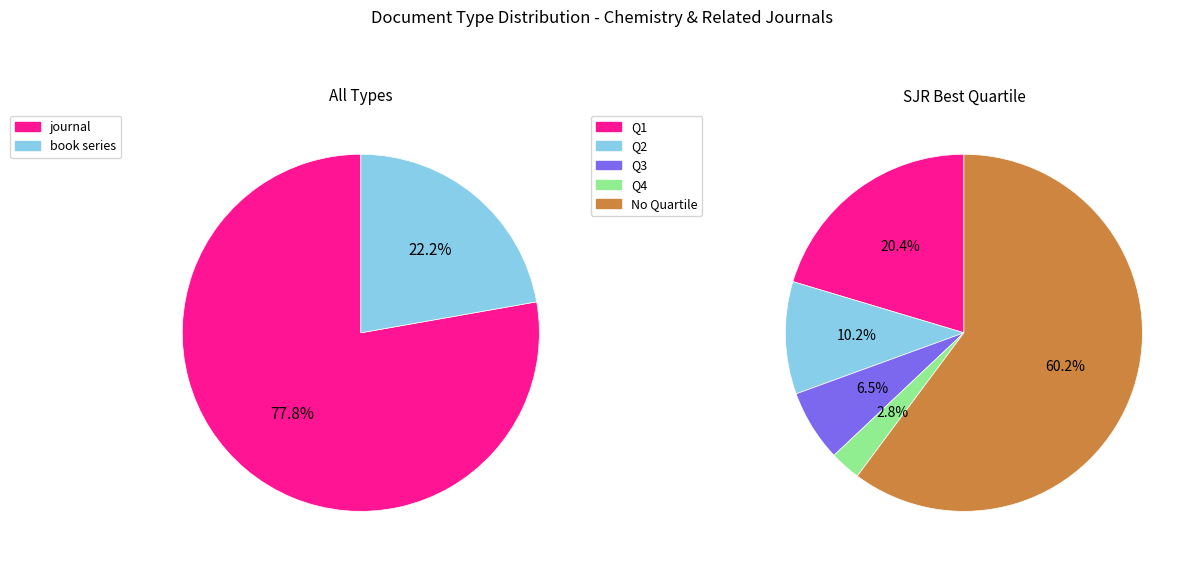

How many segments does this pie chart have?

2